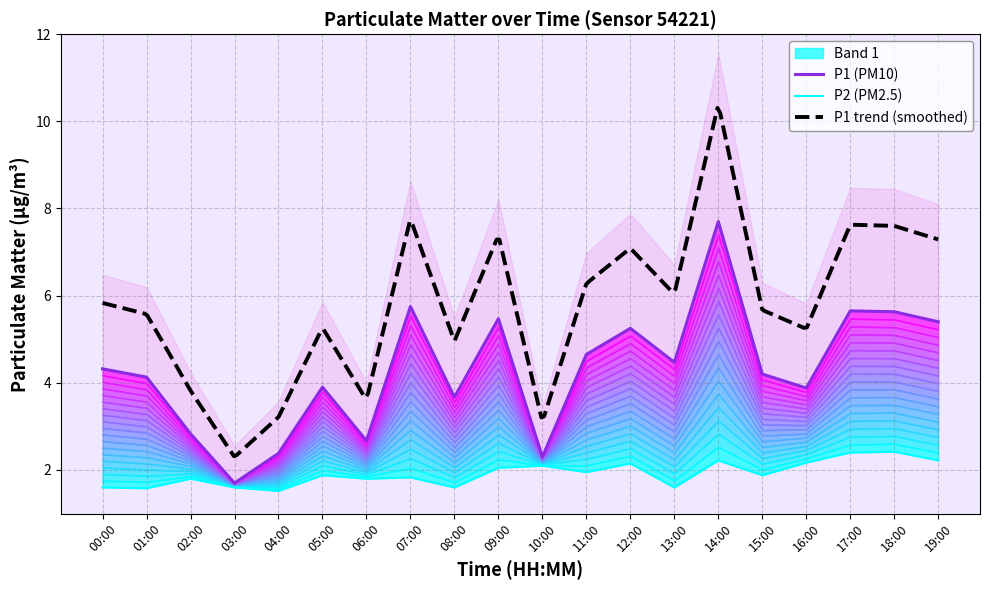

True or false: P1 has a value of 7.7 at 14:00.

True